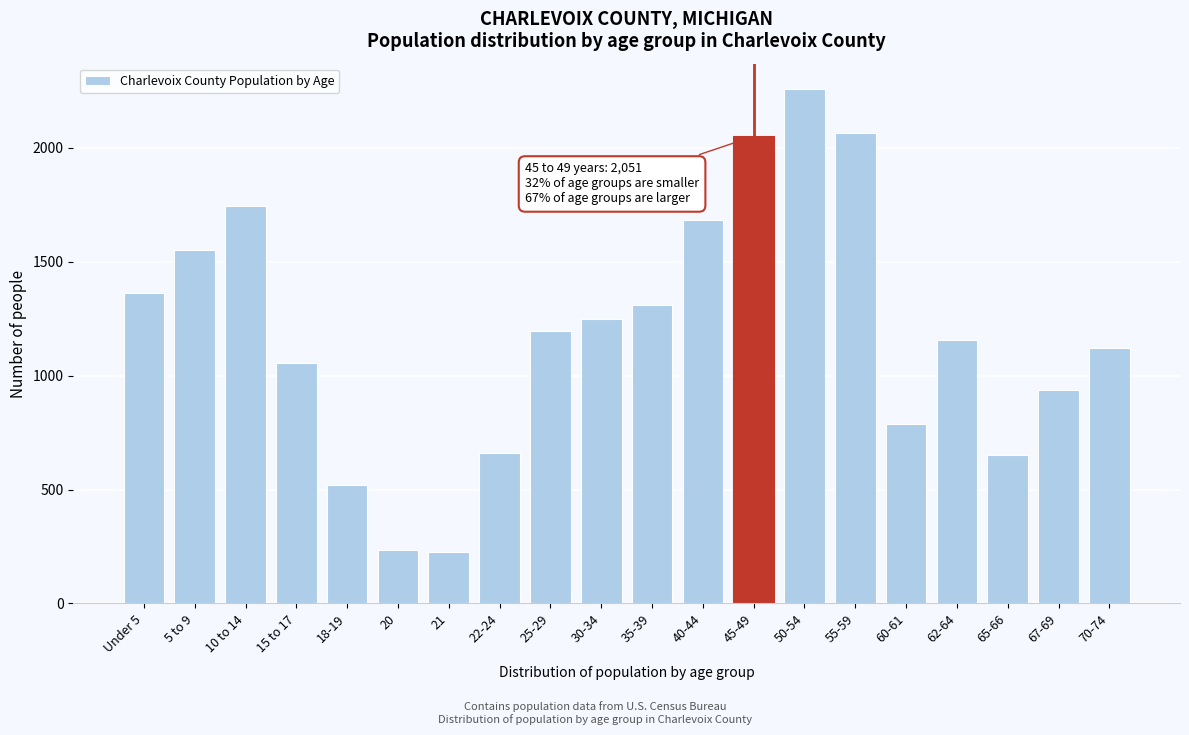

Which category has the highest value across all series?

50-54